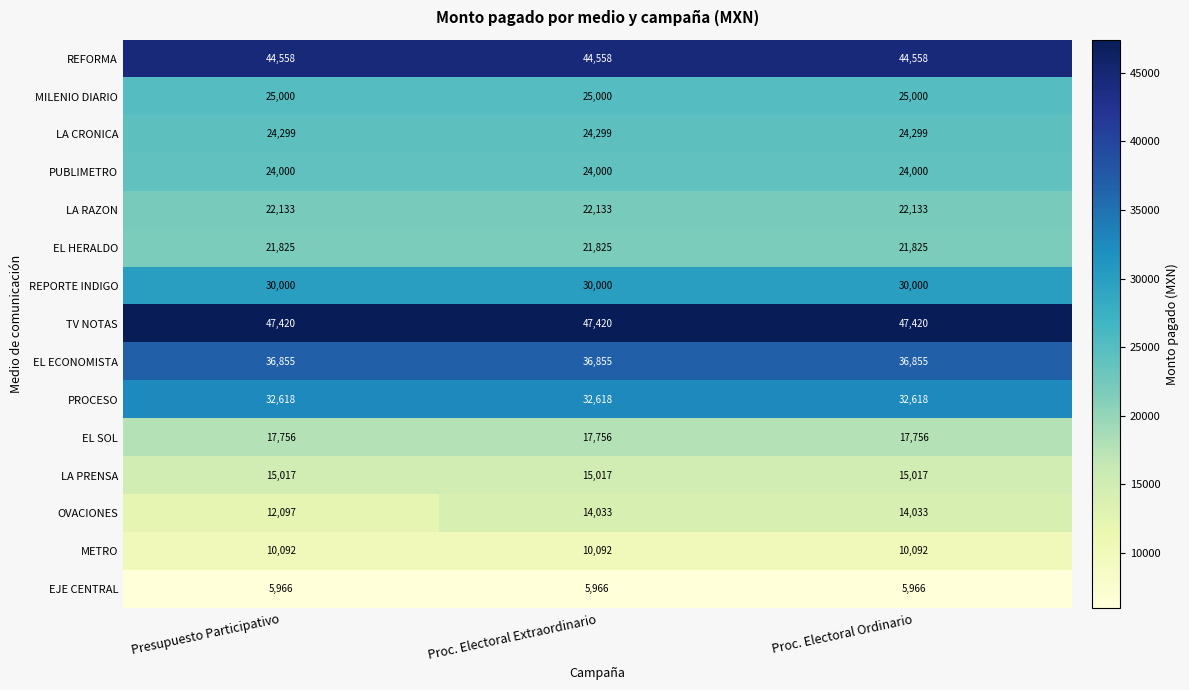

What is the maximum value shown in the chart?

47420